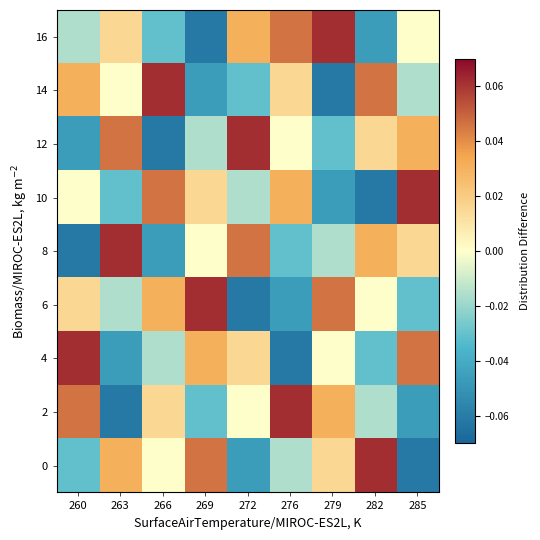

List the series in order of their peak value, lowest first.

0, 2, 4, 6, 8, 10, 12, 14, 16